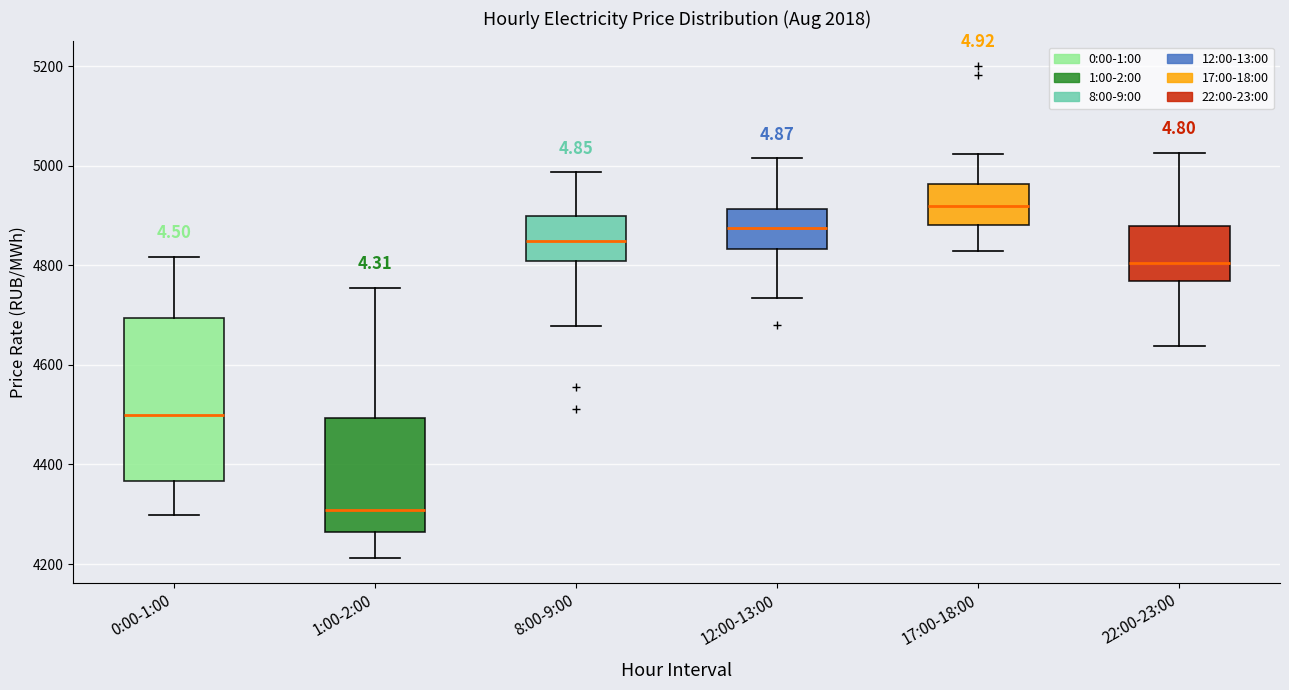

Reading left to right, transcribe this box plot: for each box, give where its median line is, the range the box spans, and where its two whiskers end, as read against the y-axis. The values are not printed on the chart, so give them approximately, as read against the axis.

0:00-1:00: median 4500, box 4360 to 4700, whiskers 4300 to 4820
1:00-2:00: median 4300, box 4260 to 4500, whiskers 4220 to 4760
8:00-9:00: median 4840, box 4800 to 4900, whiskers 4680 to 4980
12:00-13:00: median 4880, box 4840 to 4920, whiskers 4740 to 5020
17:00-18:00: median 4920, box 4880 to 4960, whiskers 4820 to 5020
22:00-23:00: median 4800, box 4760 to 4880, whiskers 4640 to 5020